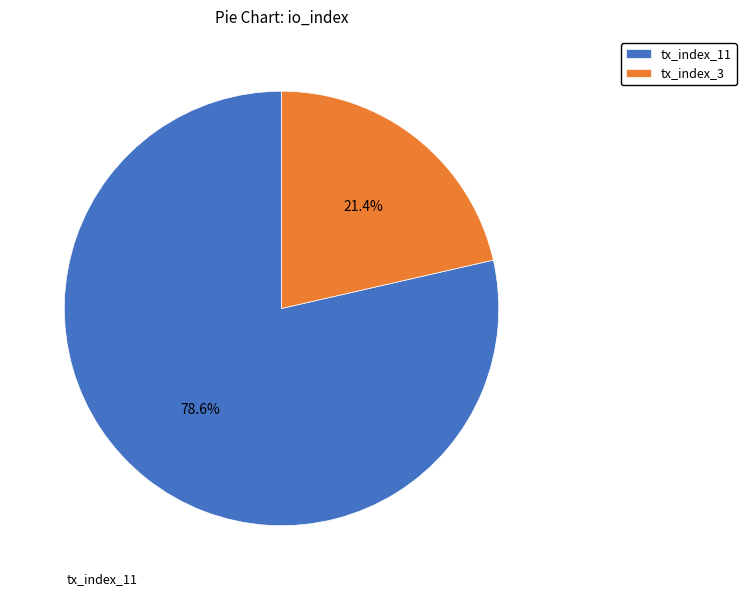

What is the largest slice in the pie chart?

tx_index_11